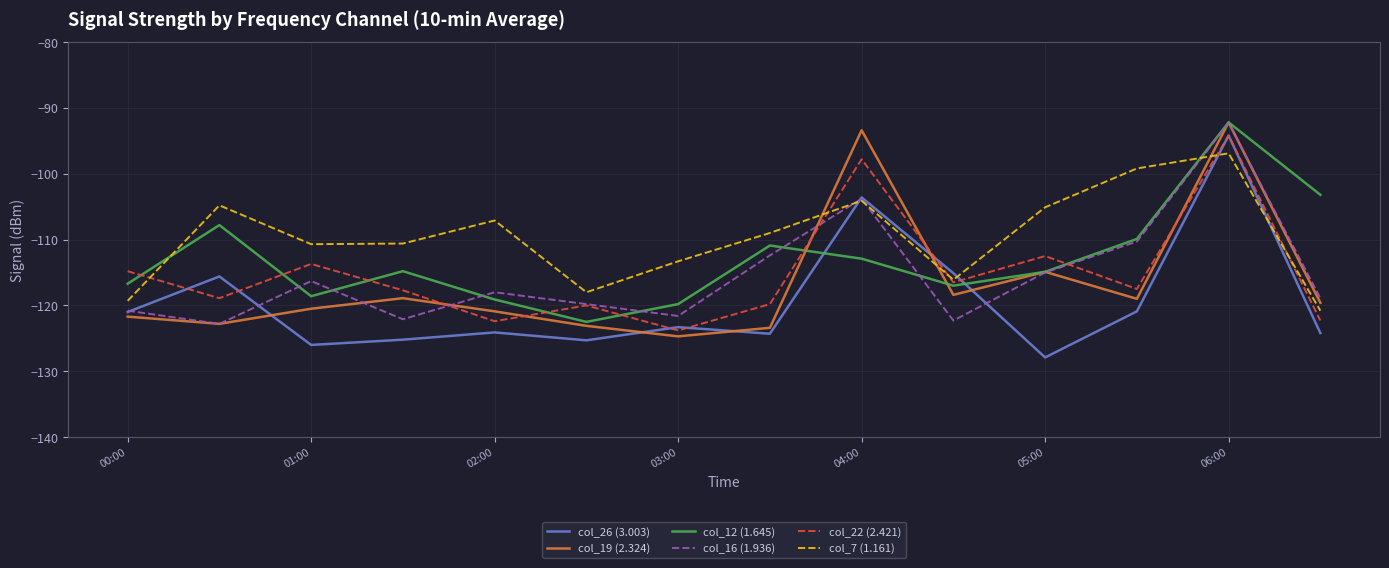

True or false: col_12 (1.645) and col_7 (1.161) cross at least once.

True